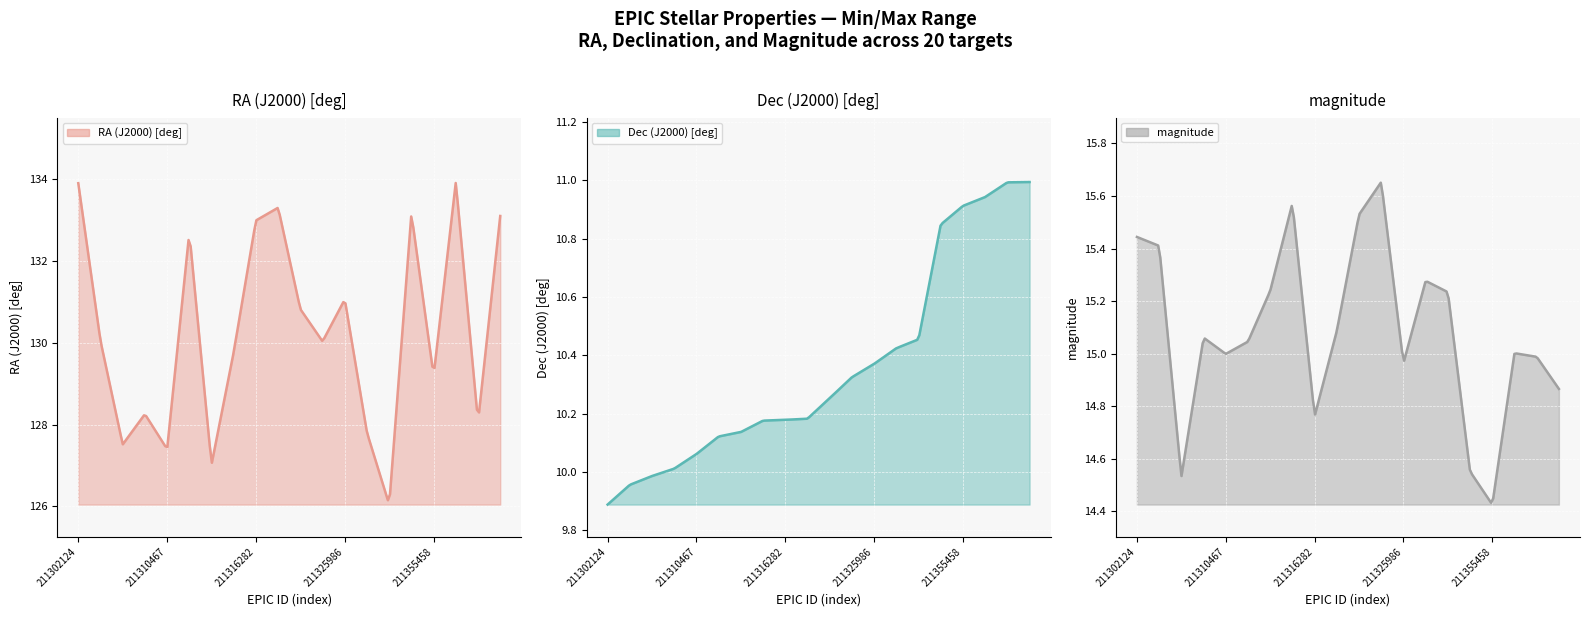

True or false: RA (J2000) [deg] has a value of 83.1 at 211357190.

False